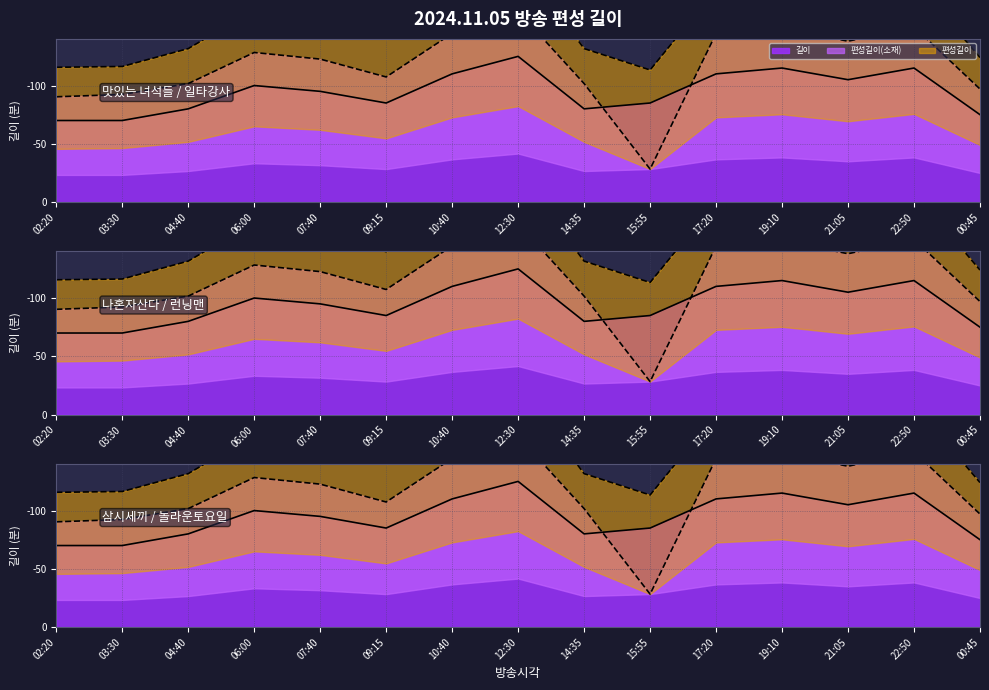

True or false: 편성길이(소재) has a value of 19.3 at 15:55.

False